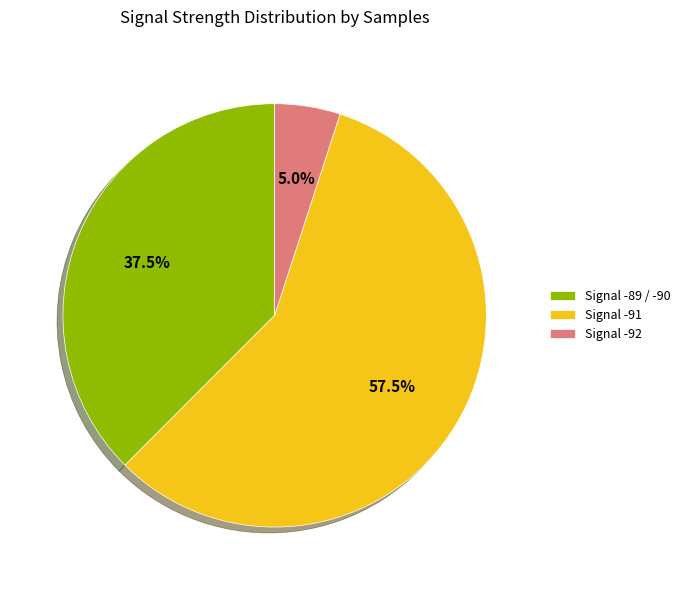

What is the largest slice in the pie chart?

Signal -91